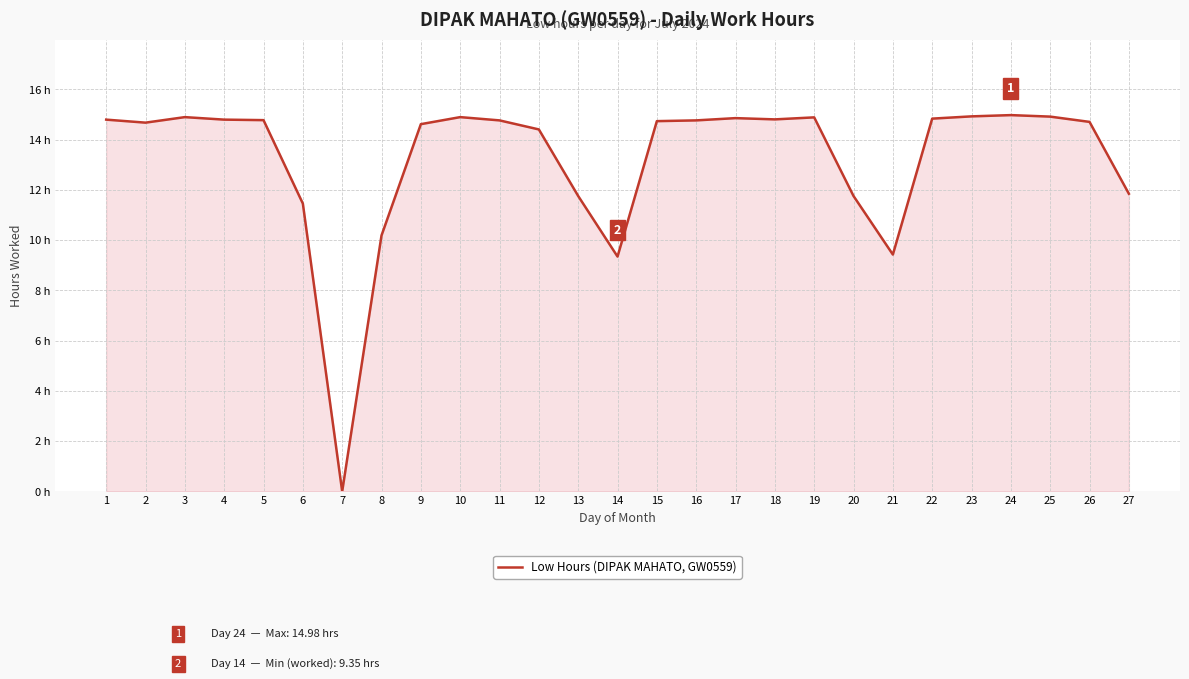

Is this an area chart (filled region under the line)?

Yes